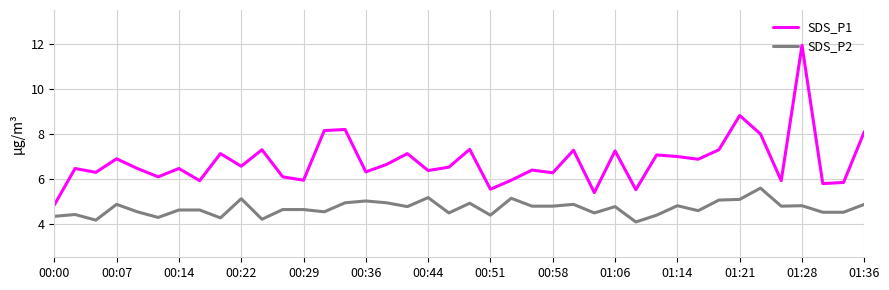

What is the difference between the second highest and minimum values in the SDS_P2 series?

1.1